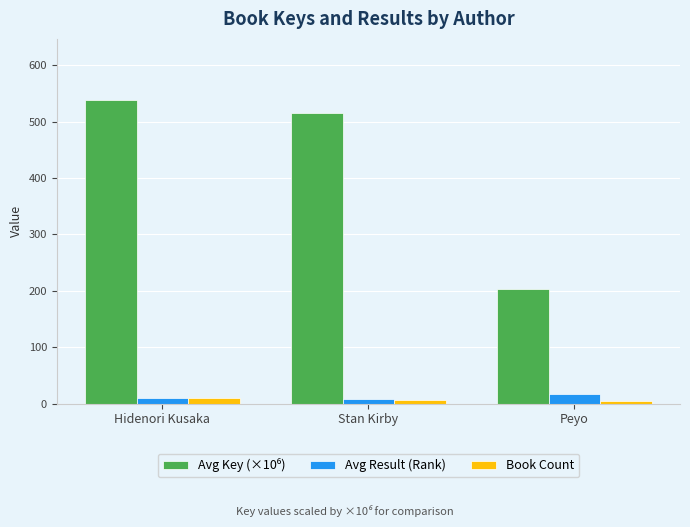

At how many categories does at least one series exceed 381?

2